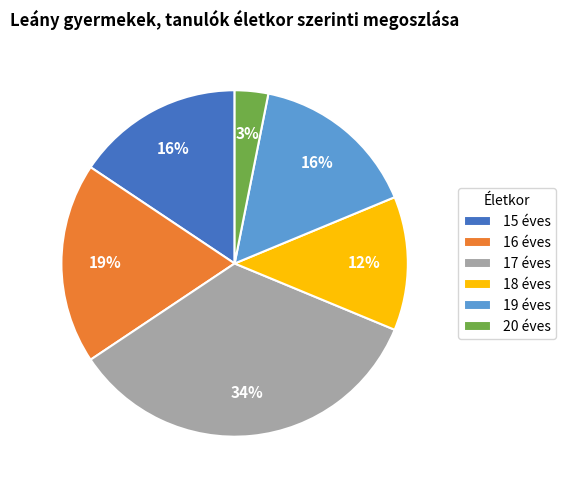

Count the number of slices in the pie.

6